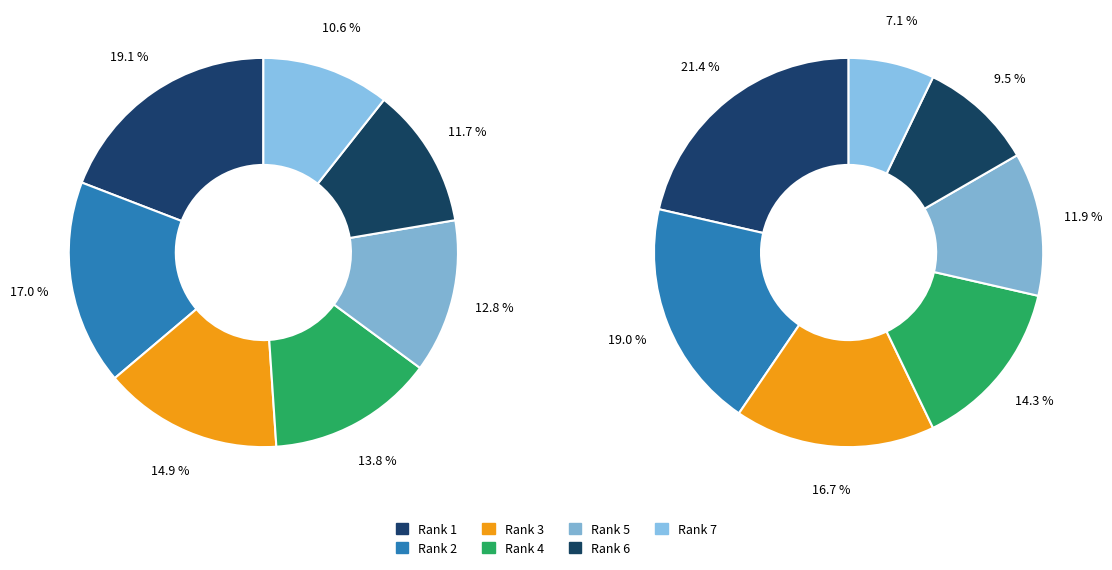

How many segments does this pie chart have?

14